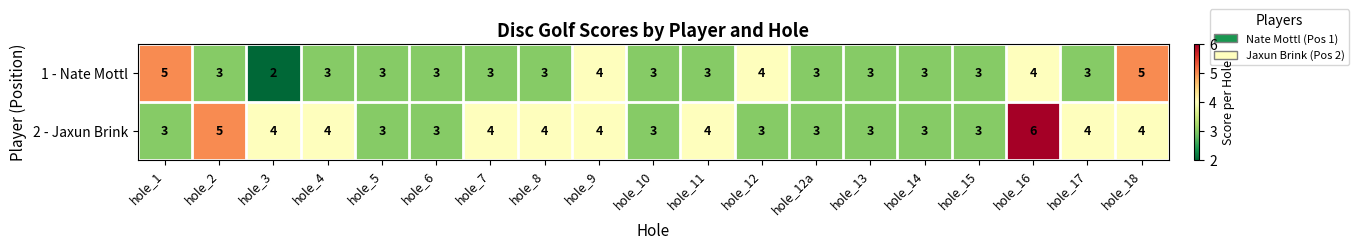

Which series changed the most between hole_4 and hole_15?

2 - Jaxun Brink